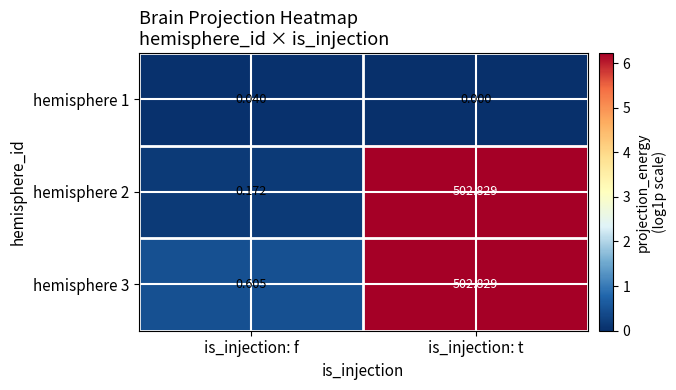

At which category is the sum across all series the highest?

is_injection: t